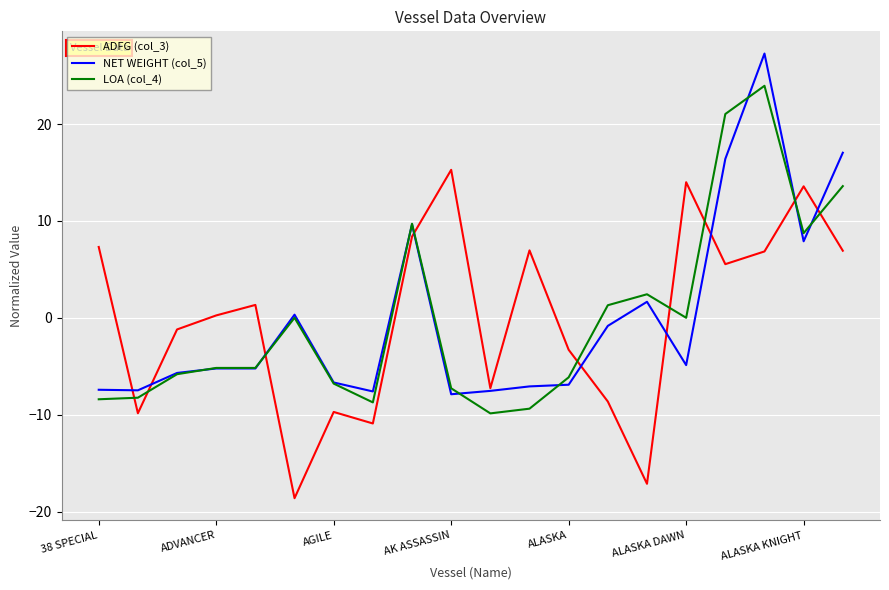

List the series in order of their peak value, highest first.

NET WEIGHT (col_5), LOA (col_4), ADFG (col_3)